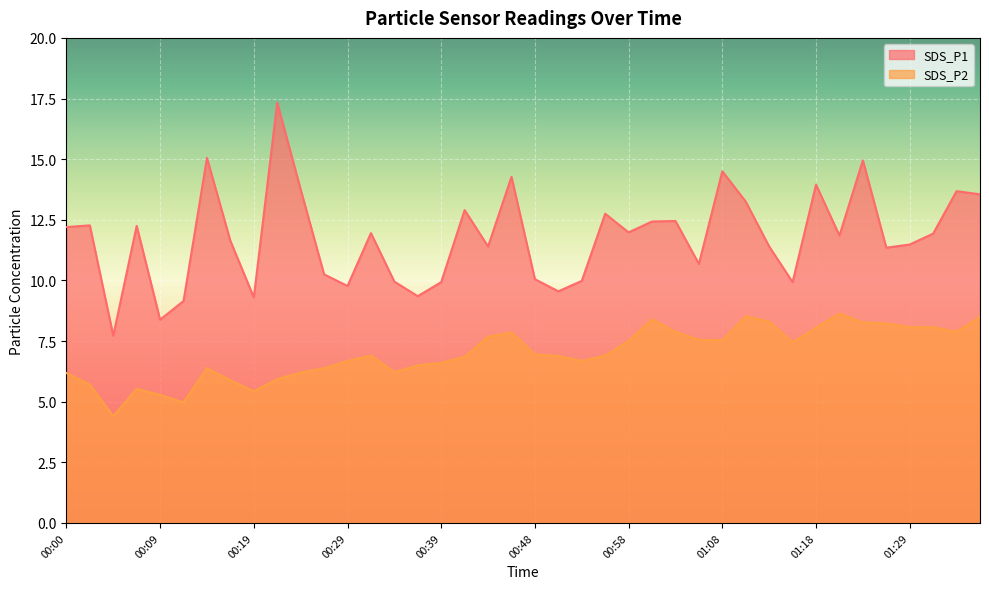

What is the sum of the SDS_P1 values at 01:11 and 00:29?

23.0